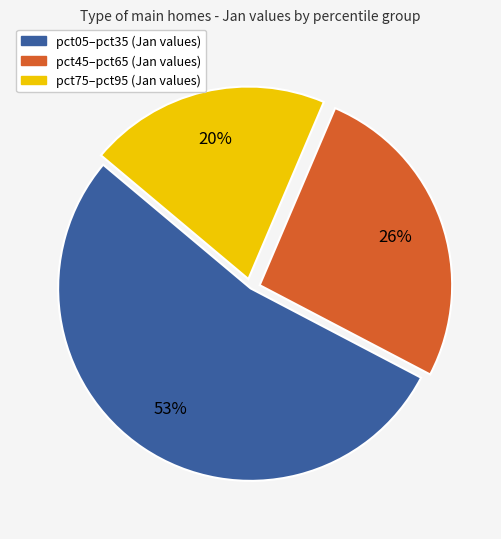

Is there a majority slice in this chart?

Yes